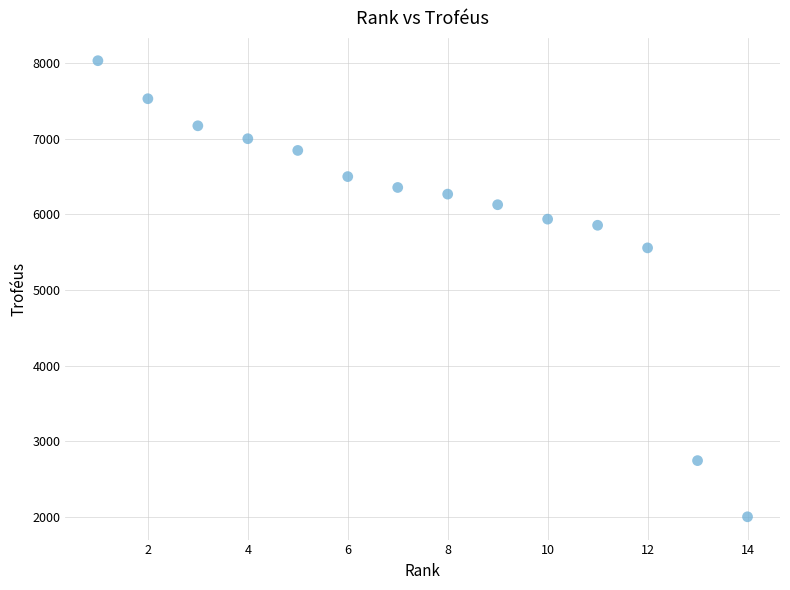

What Y value in the scatter plot is closest to 5016?

5557